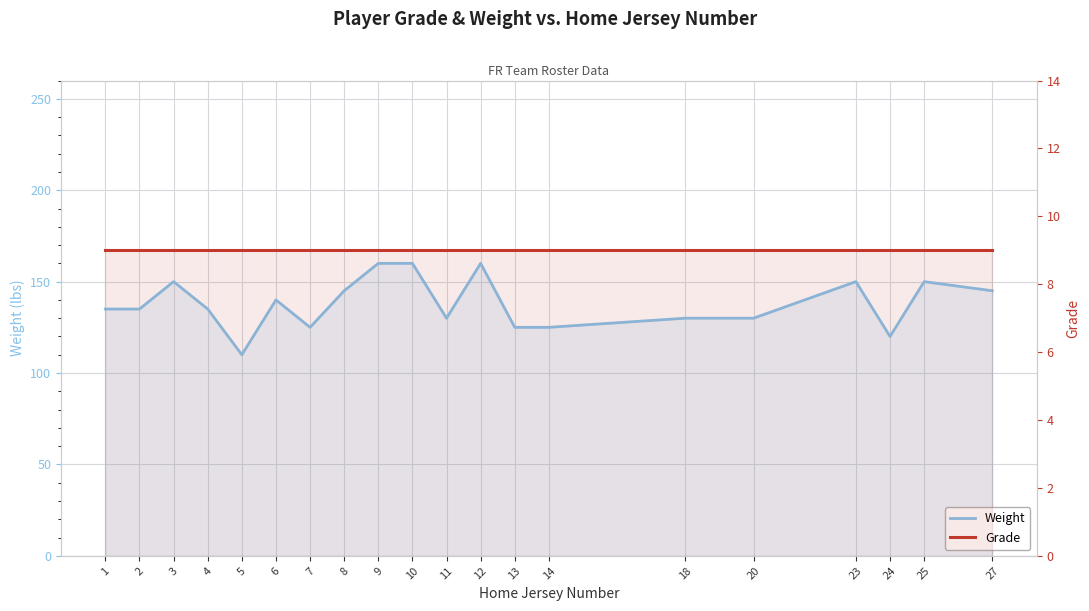

The value of Weight at 8 is 145. True or false?

True